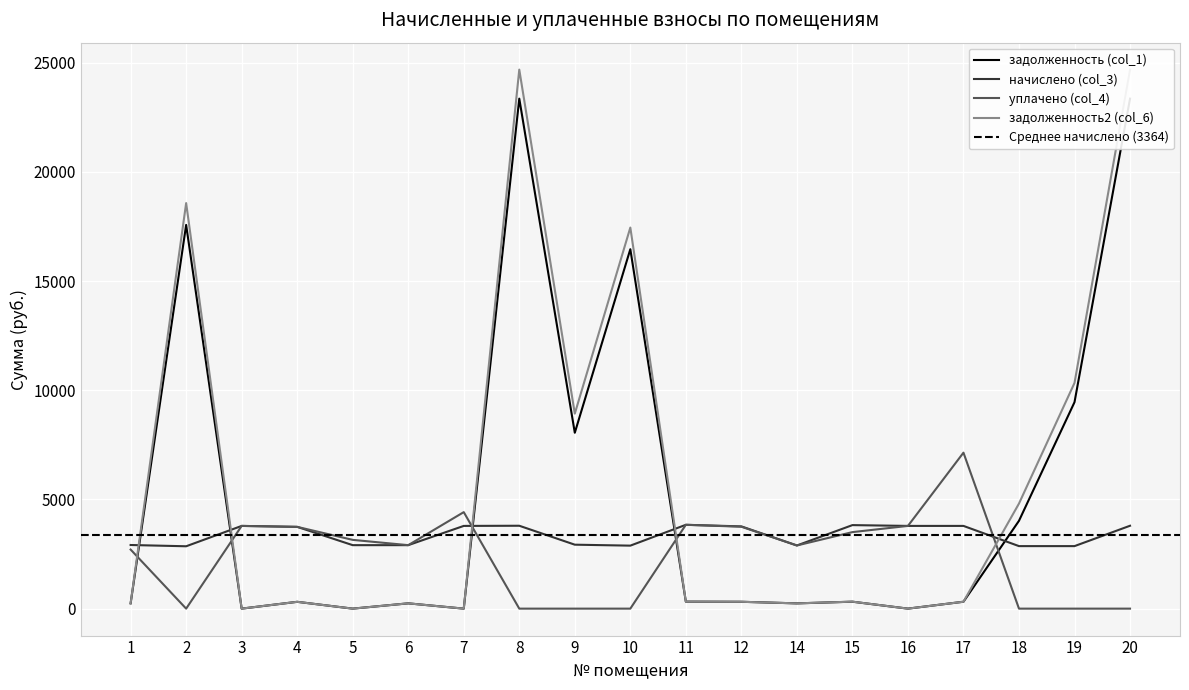

At which category does the chart reach its peak across all series?

8